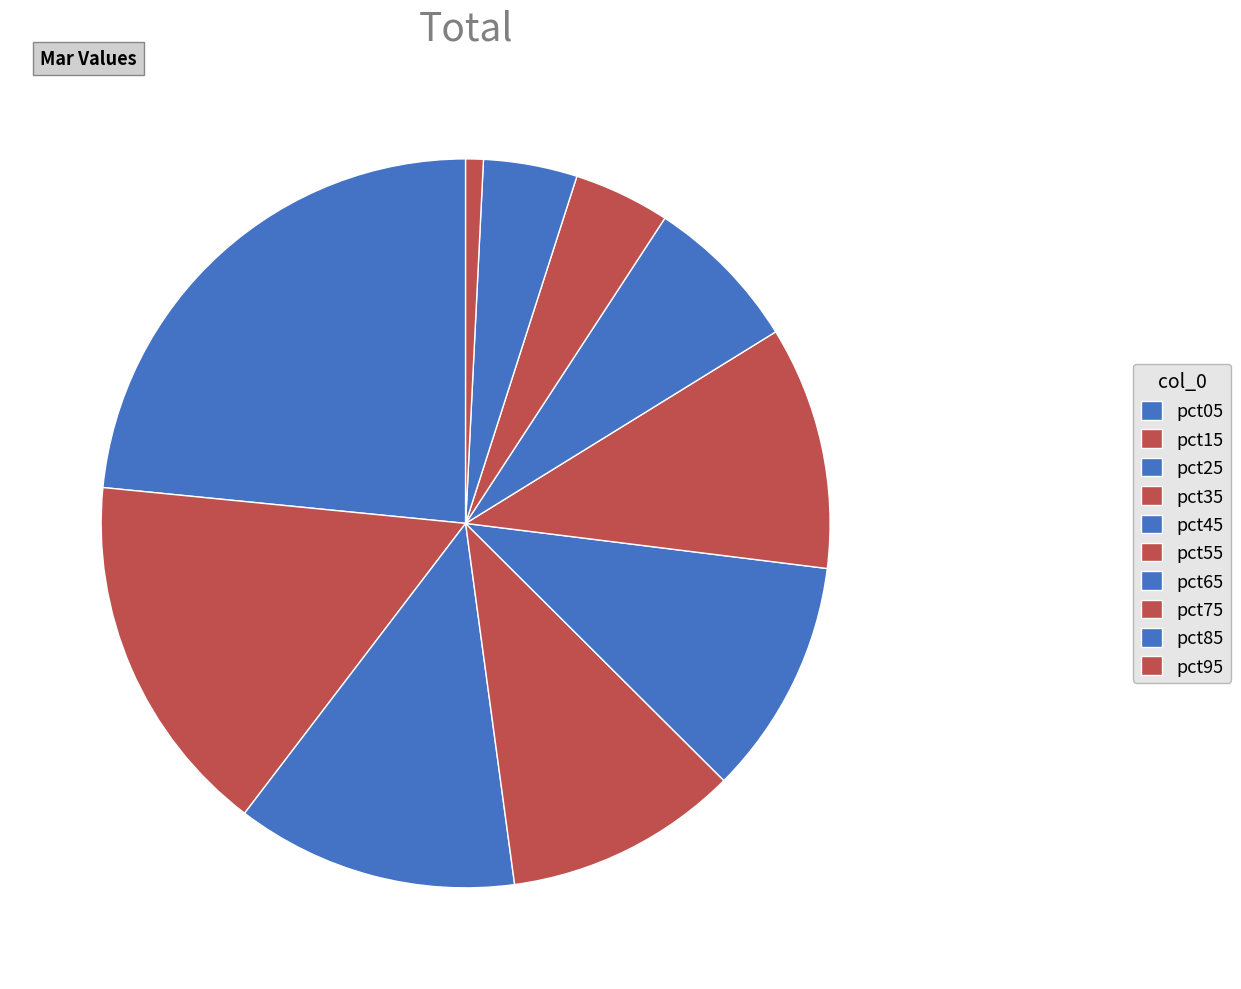

Count the number of slices in the pie.

10